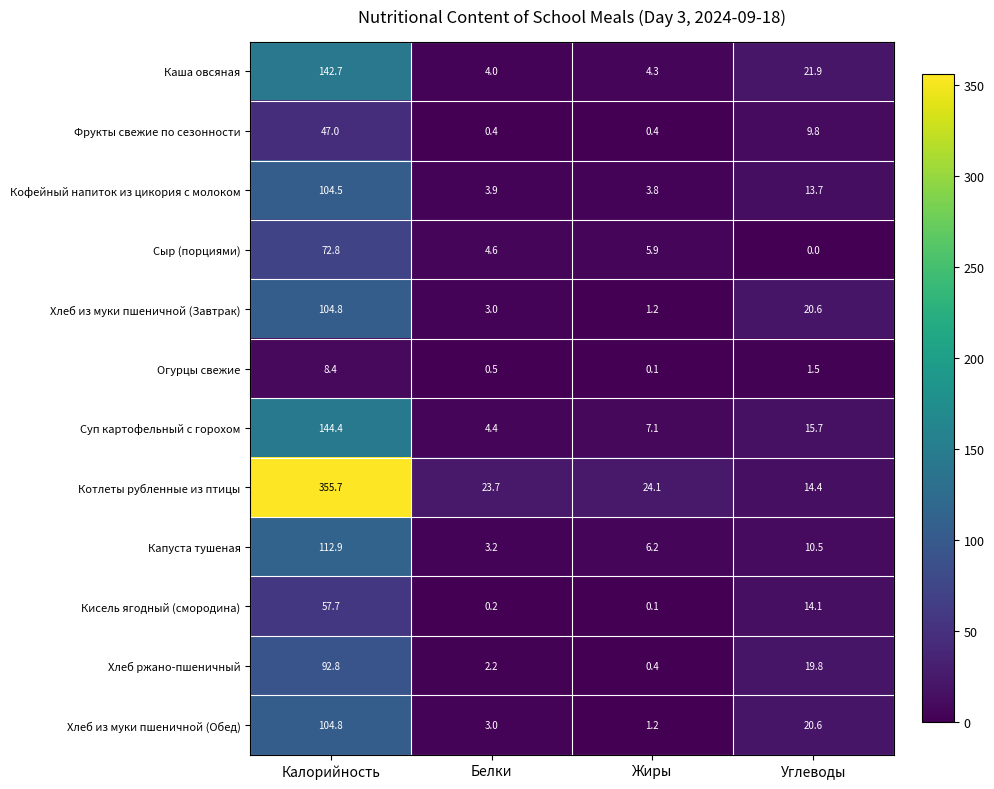

What is the maximum value for Фрукты свежие по сезонности?

47.0